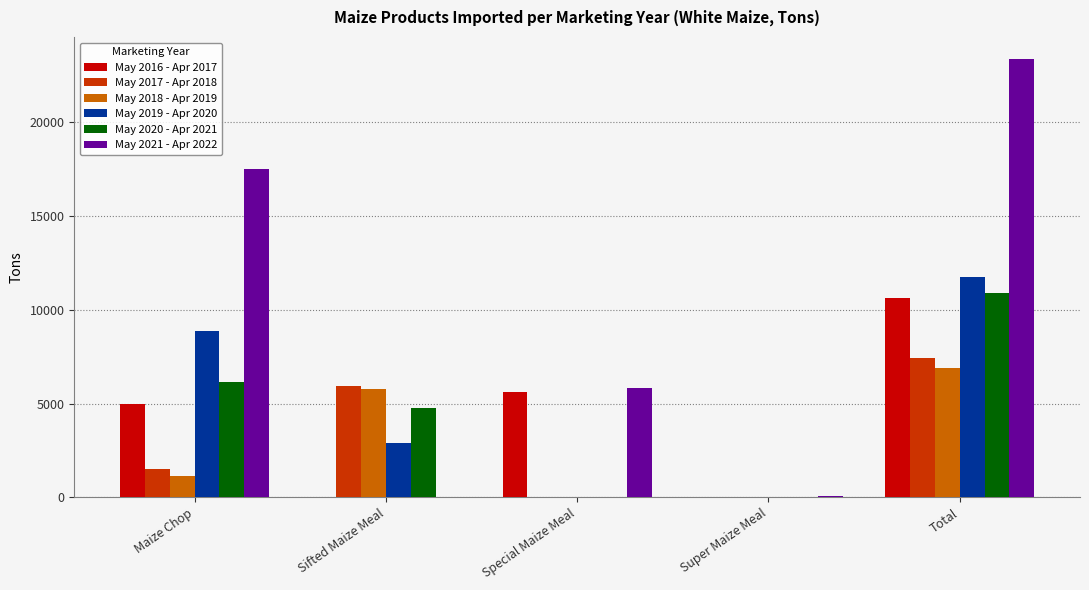

What is the total value across all series at Super Maize Meal?

65